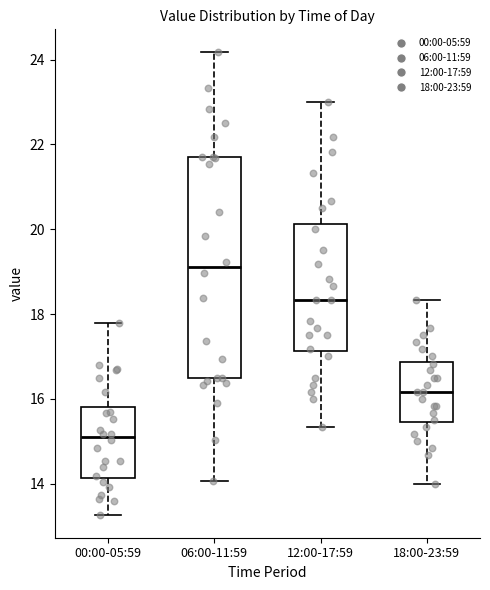

Which box has the highest median line?

06:00-11:59